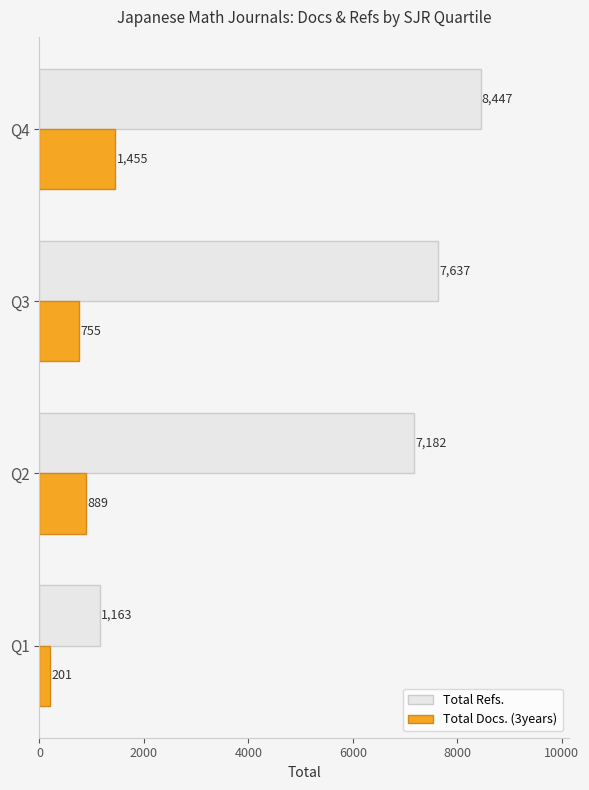

What is the minimum value for Total Refs.?

1163